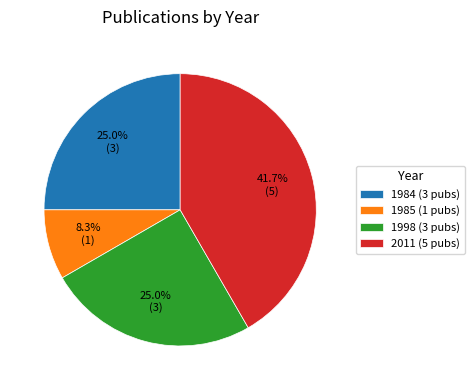

Do 1984 (3 pubs) and 1985 (1 pubs) together represent more than half of the pie?

No